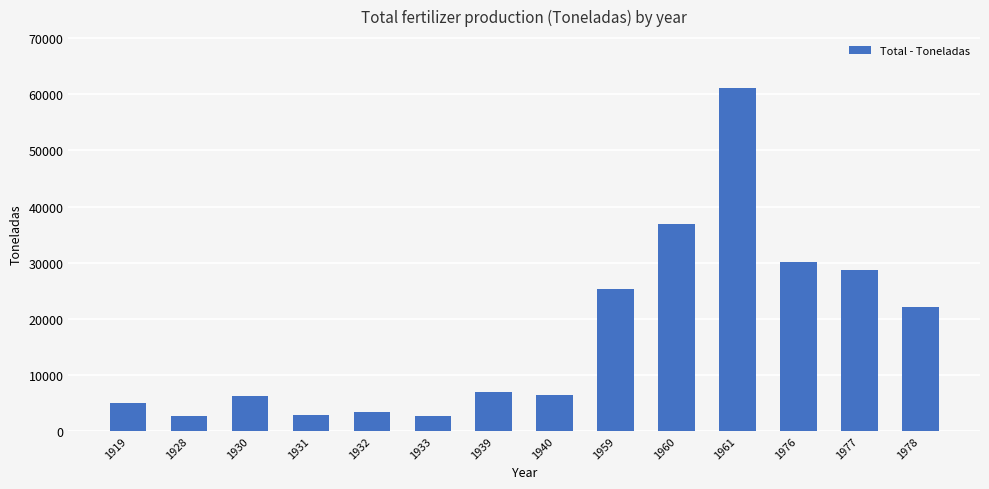

Approximately how many times larger is the value at 1940 compared to 1931?

2.3